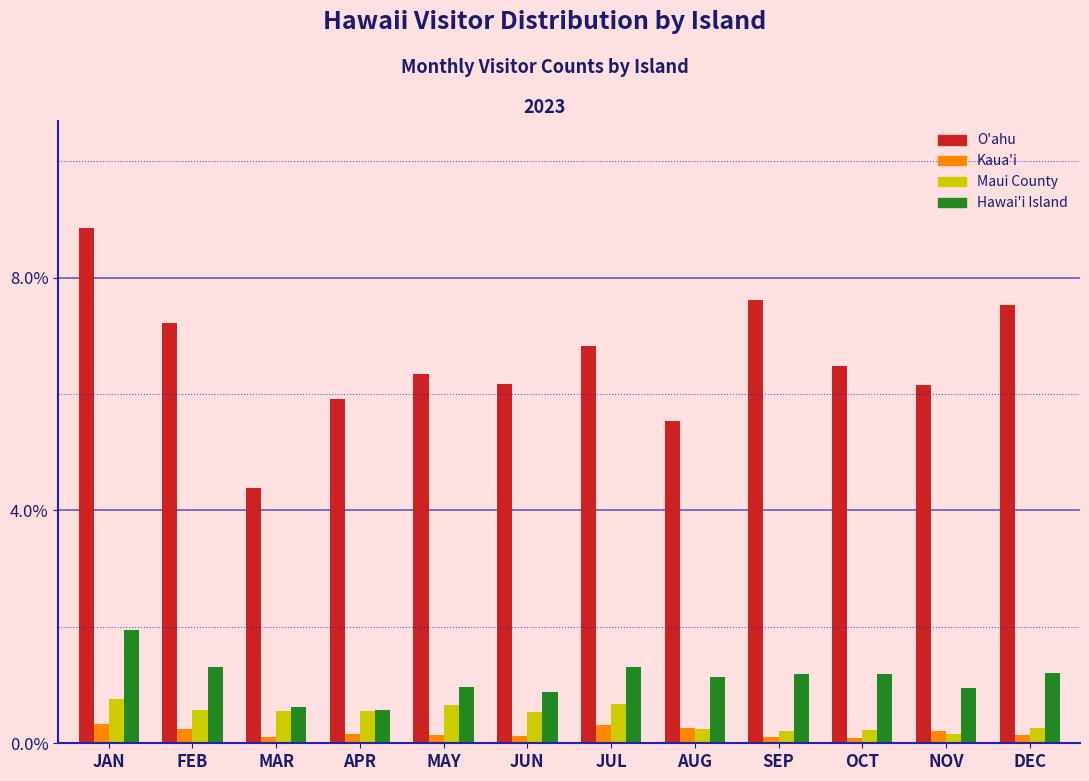

What is the average value of the Maui County series?

0.5